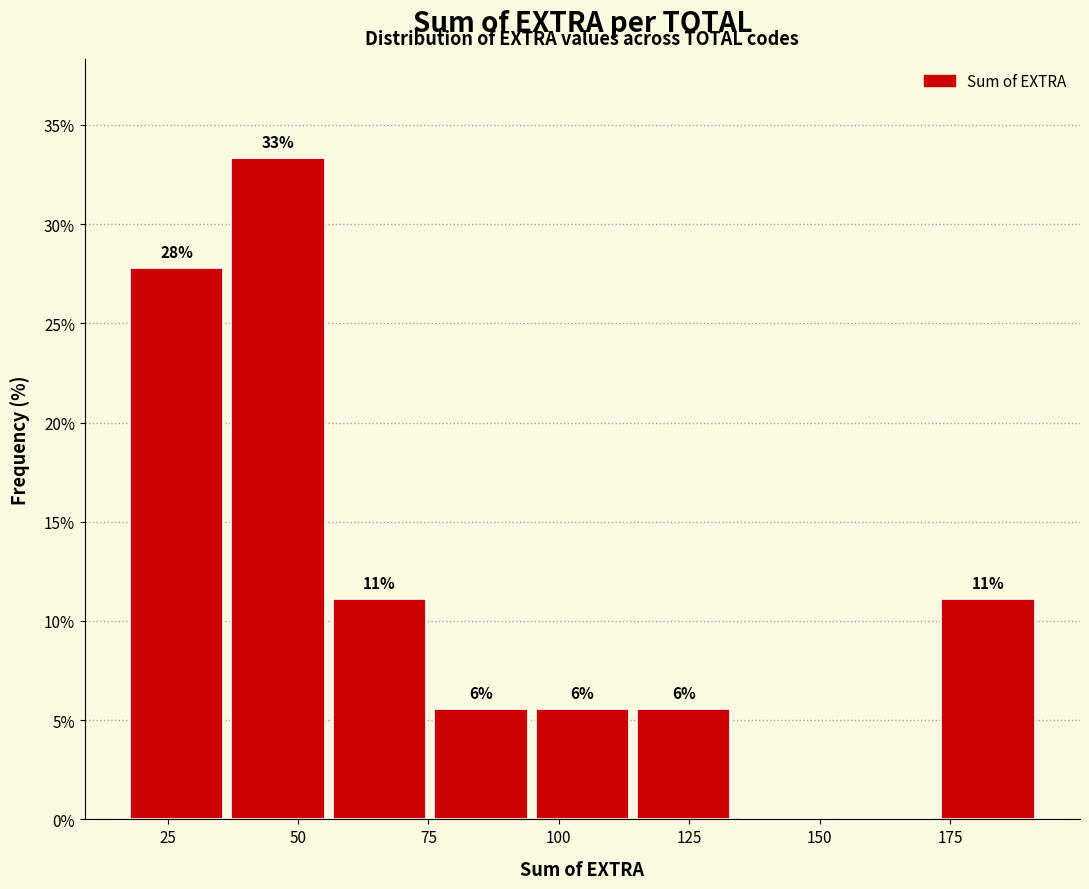

Read against the x-axis, roughly where is the centre of the tallest bar?

45